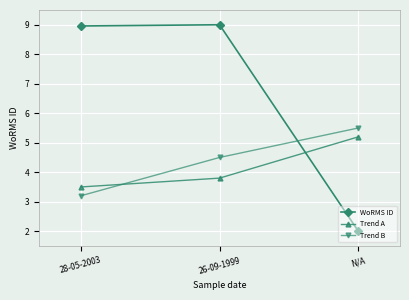

Reading right to left, what are all the values shown in this chart?

WoRMS ID: N/A=2.0	26-09-1999=9.0	28-05-2003=9.0
Trend A: N/A=5.2	26-09-1999=3.8	28-05-2003=3.5
Trend B: N/A=5.5	26-09-1999=4.5	28-05-2003=3.2